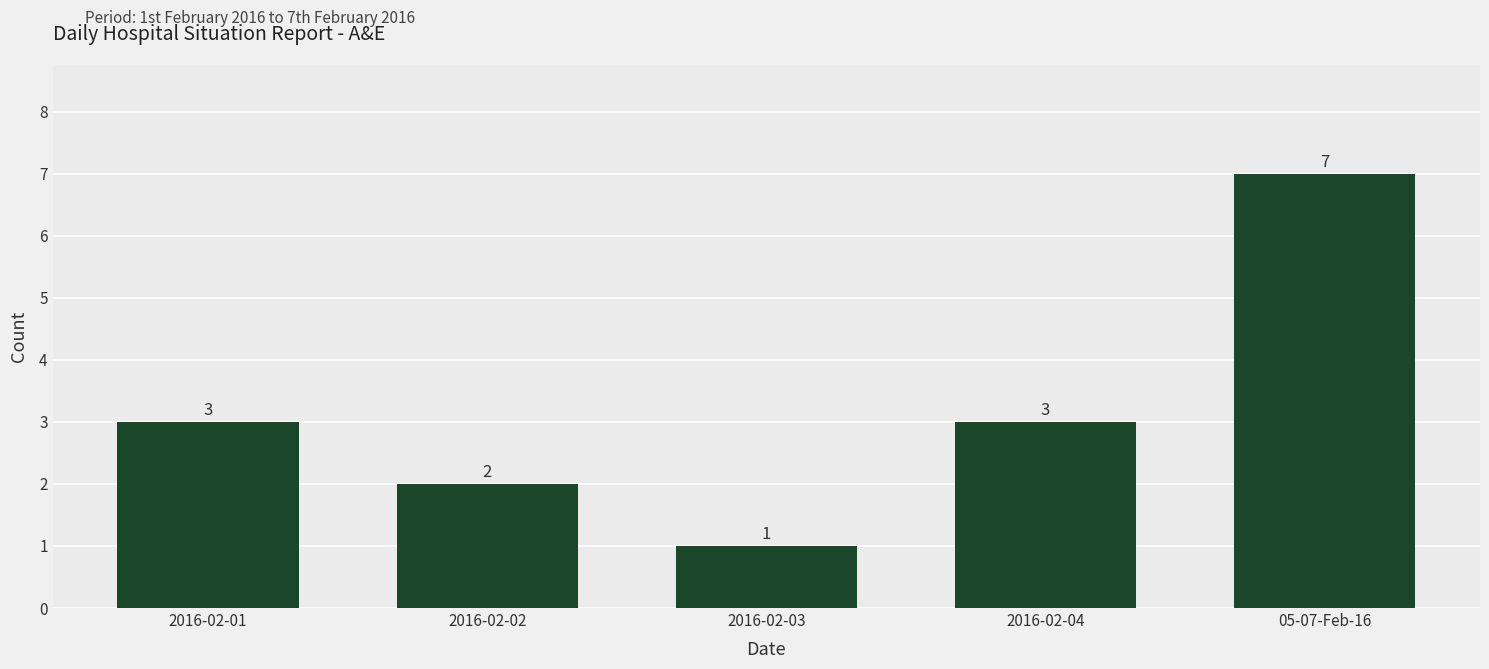

What position from the left is 2016-02-03?

3